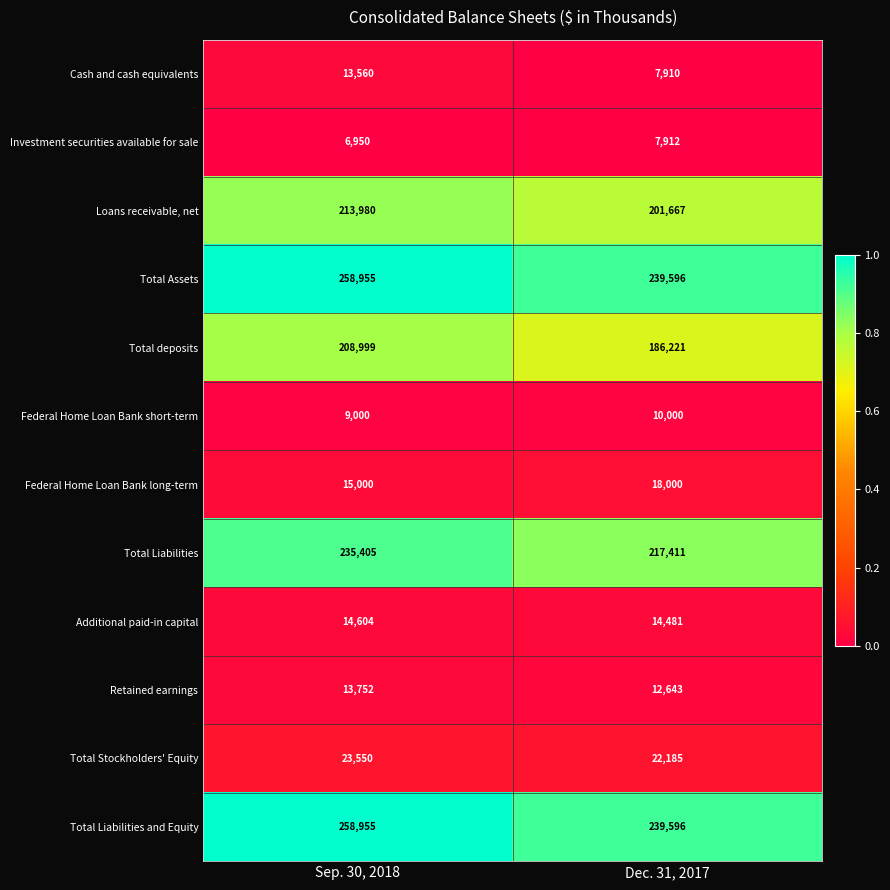

Which category has the highest value across all series?

Sep. 30, 2018